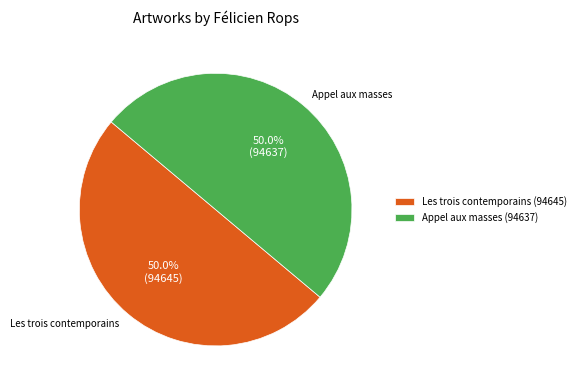

How many segments does this pie chart have?

2